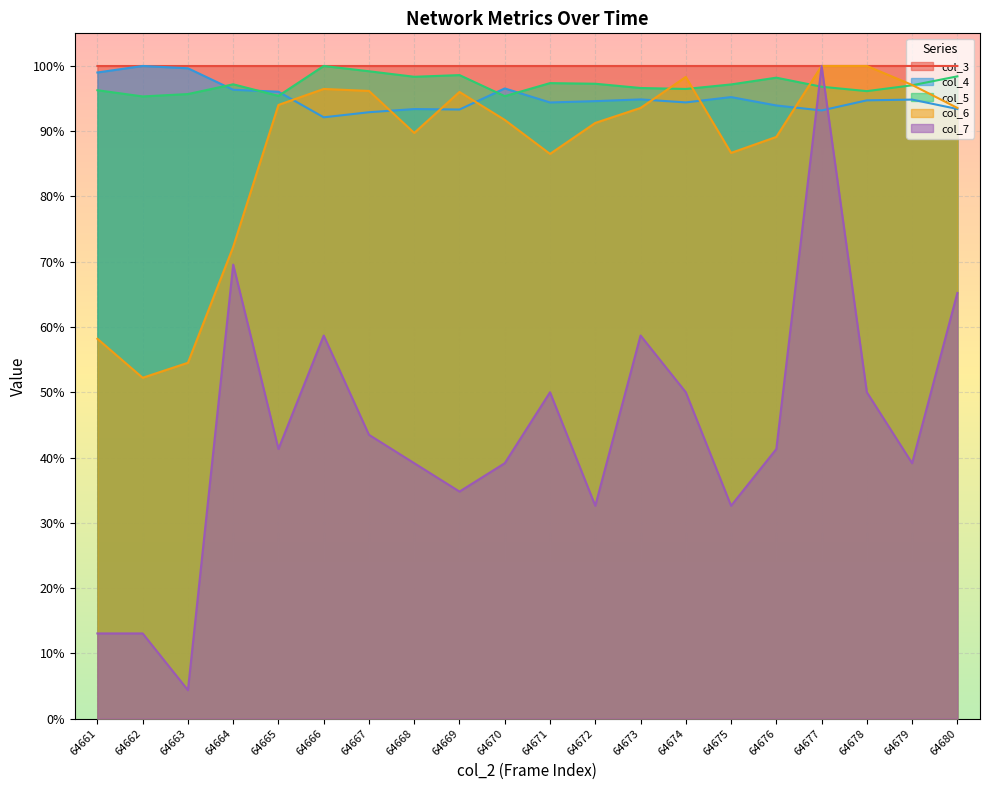

Count the number of categories in the chart.

20